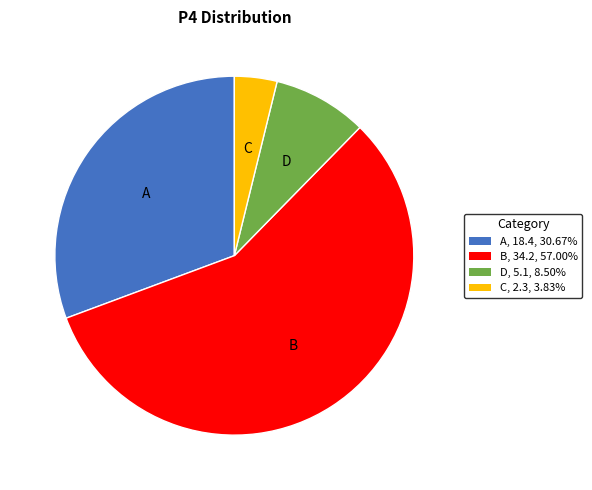

Is there any slice that represents more than half of the pie?

Yes